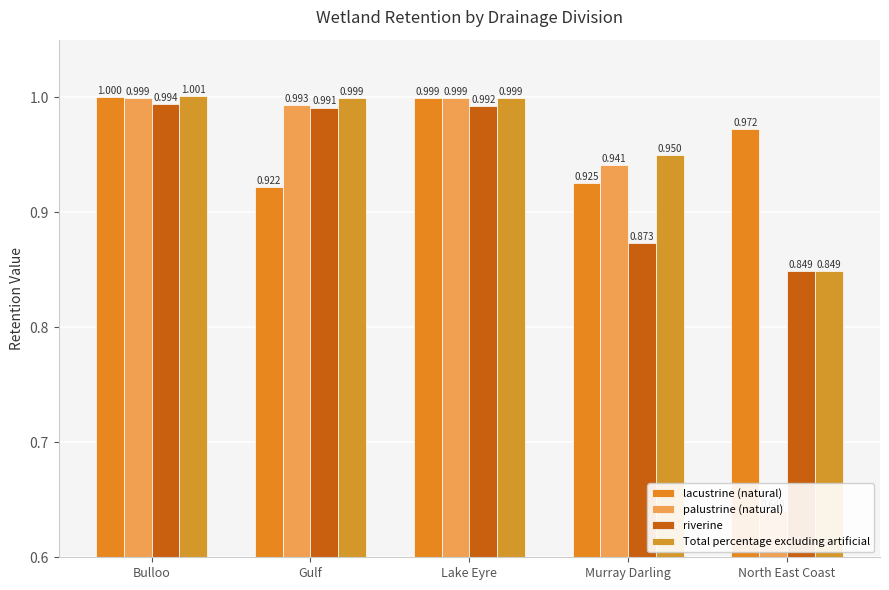

What is the lowest value of the Total percentage excluding artificial series?

0.8